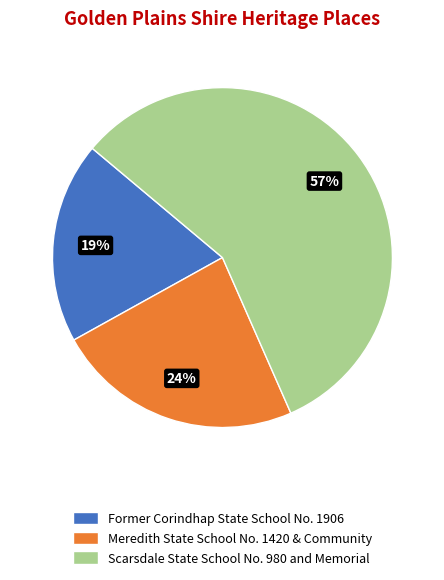

Is it true that Meredith State School No. 1420 & Community is 12% of the pie?

False